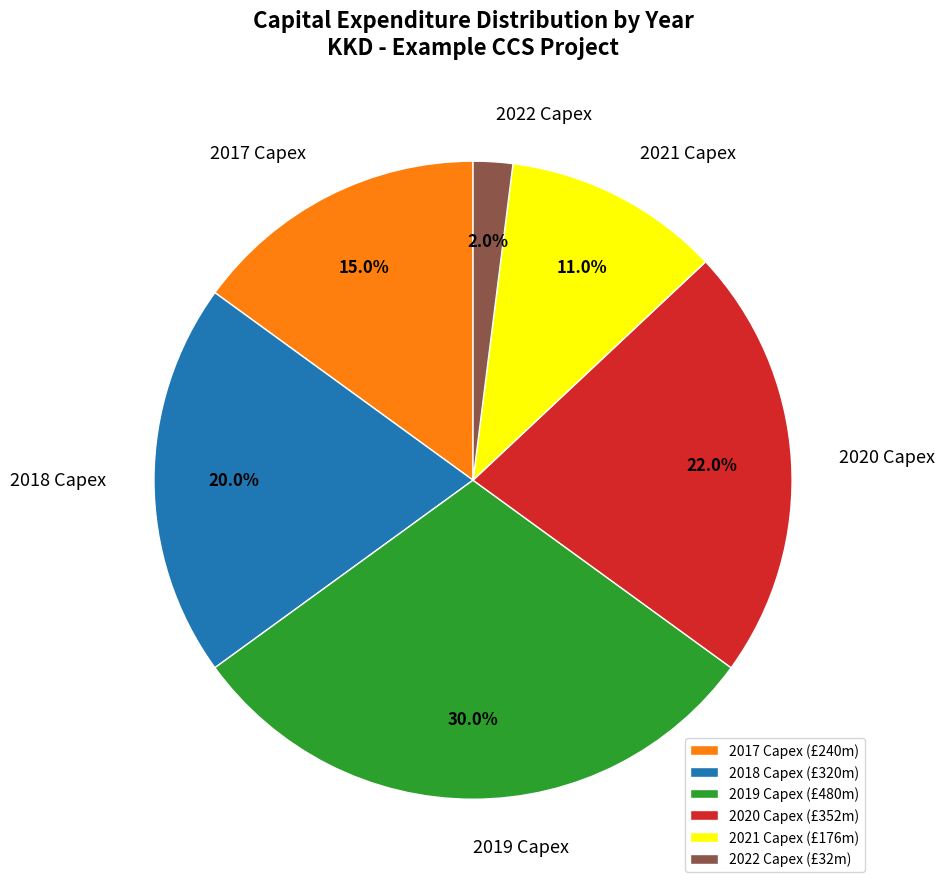

Is it true that 2017 Capex is 1% of the pie?

False